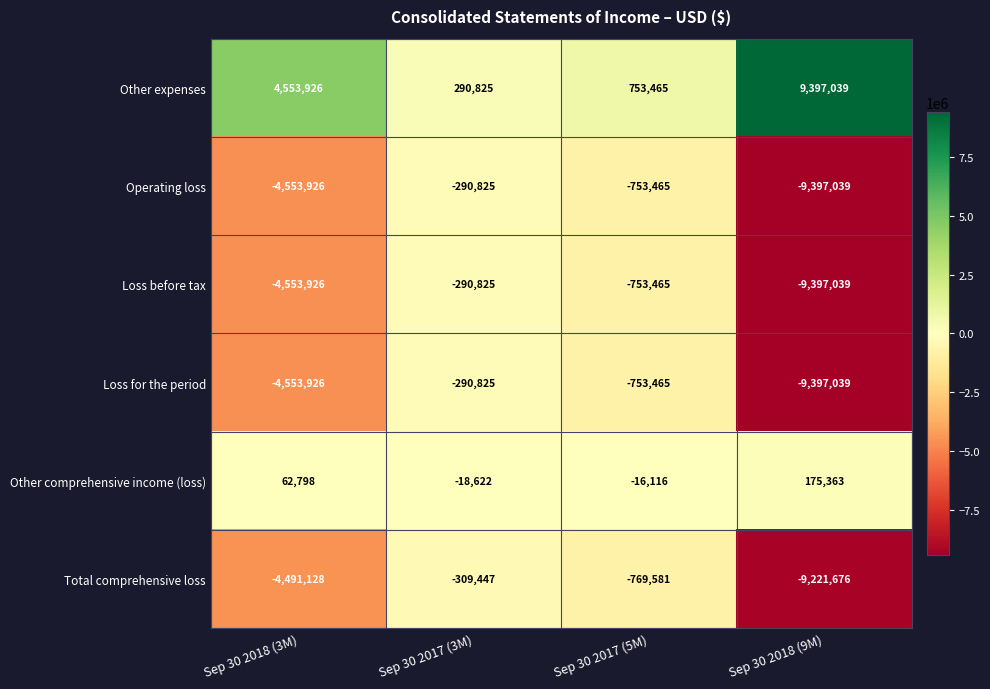

Which category has the highest value in the Other expenses series?

Sep 30 2018 (9M)